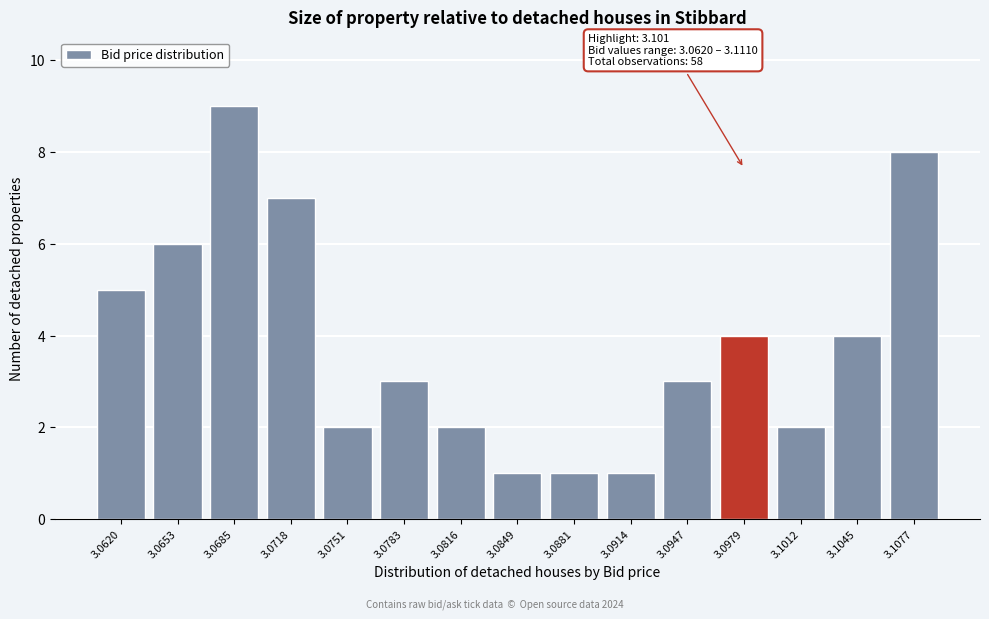

Reading left to right, what are all the values shown in this chart?

5	6	9	7	2	3	2	1	1	1	3	4	2	4	8